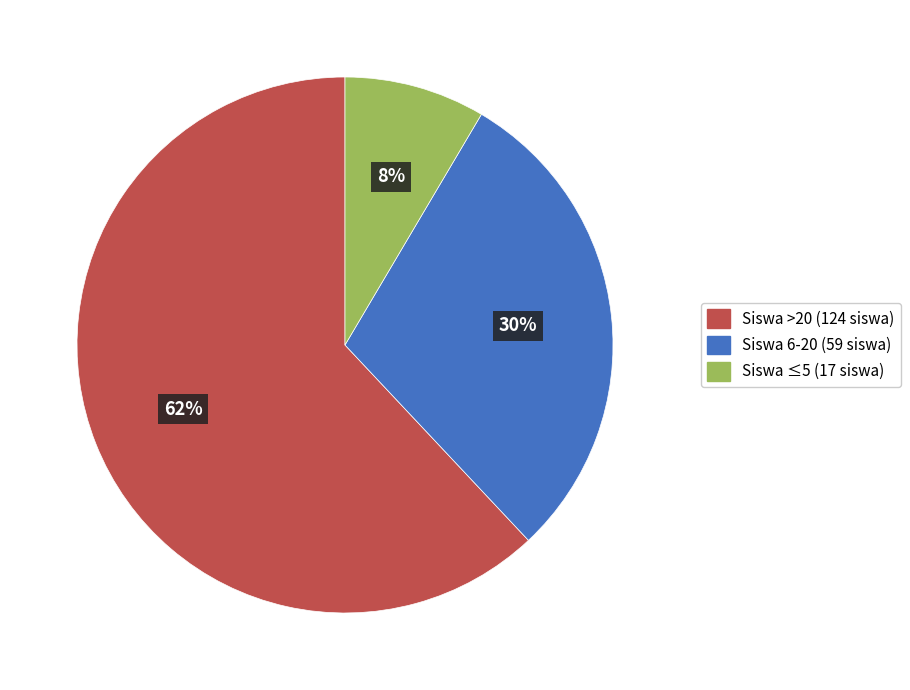

Between Siswa 6-20 (59 siswa) and Siswa >20 (124 siswa), which is larger?

Siswa >20 (124 siswa)